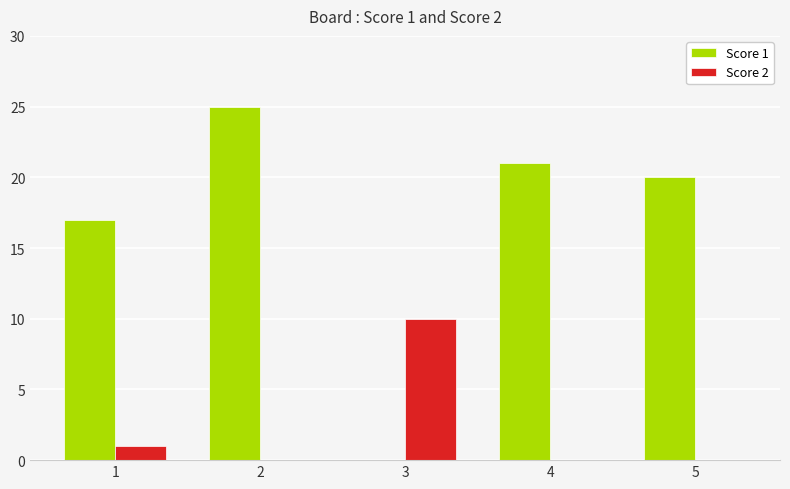

The Score 1 series shows 0 at 3. True or false?

True